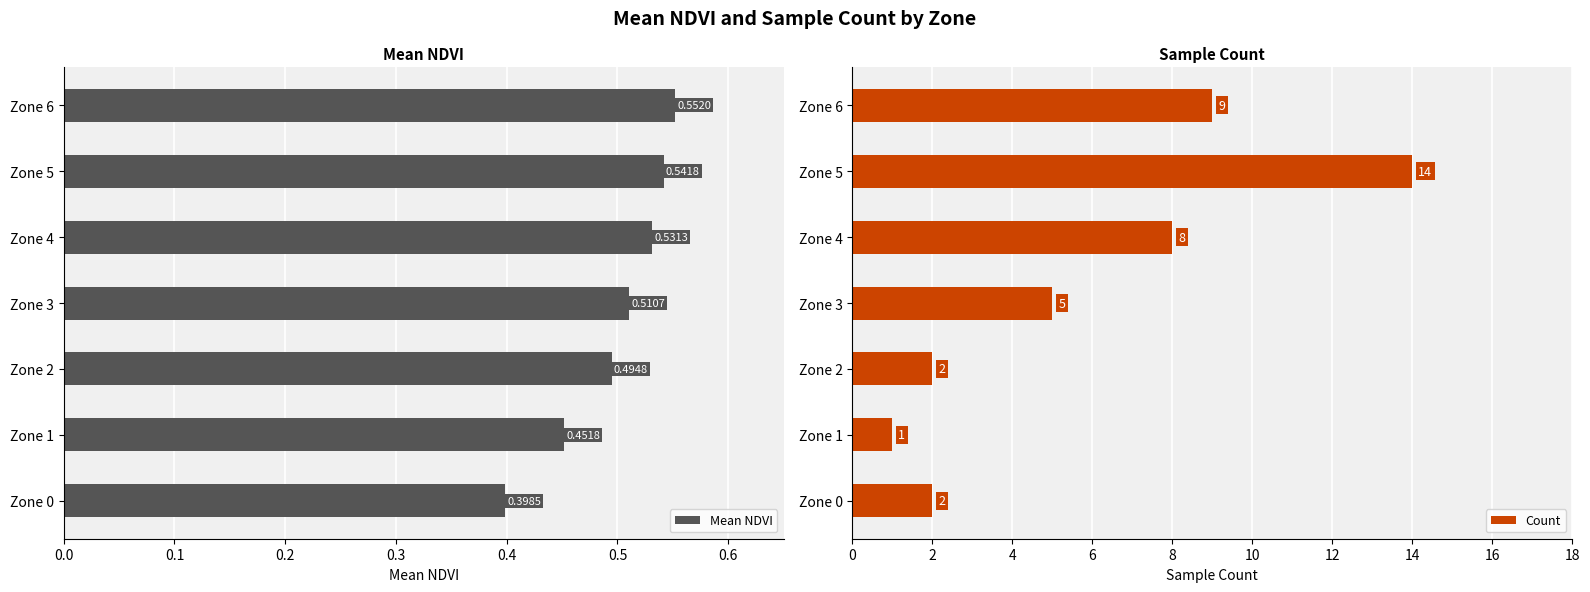

List the labels in order of Mean NDVI value, smallest first.

Zone 0, Zone 1, Zone 2, Zone 3, Zone 4, Zone 5, Zone 6